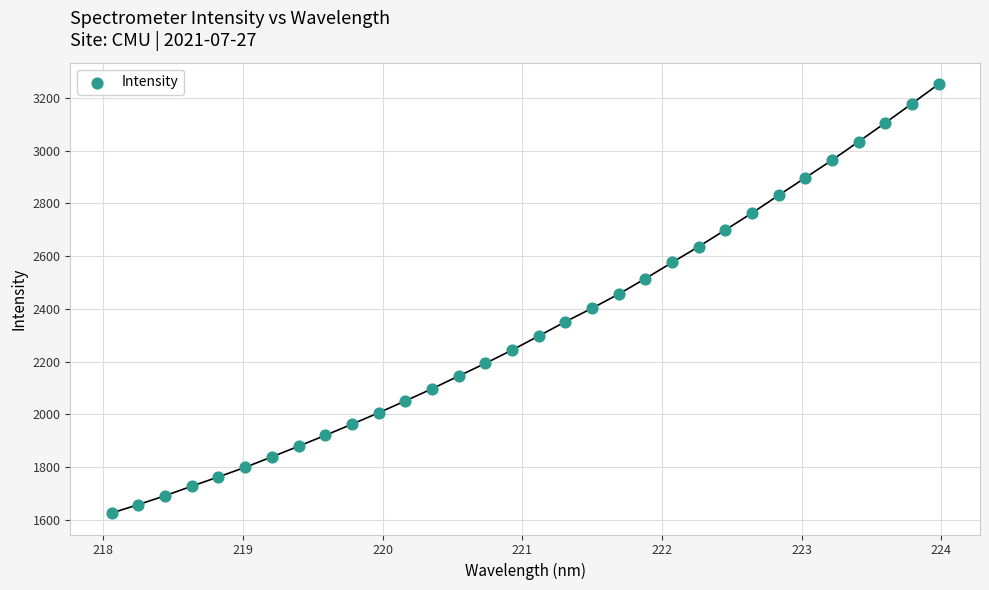

What is the range of Y values (max minus min)?

1627.8